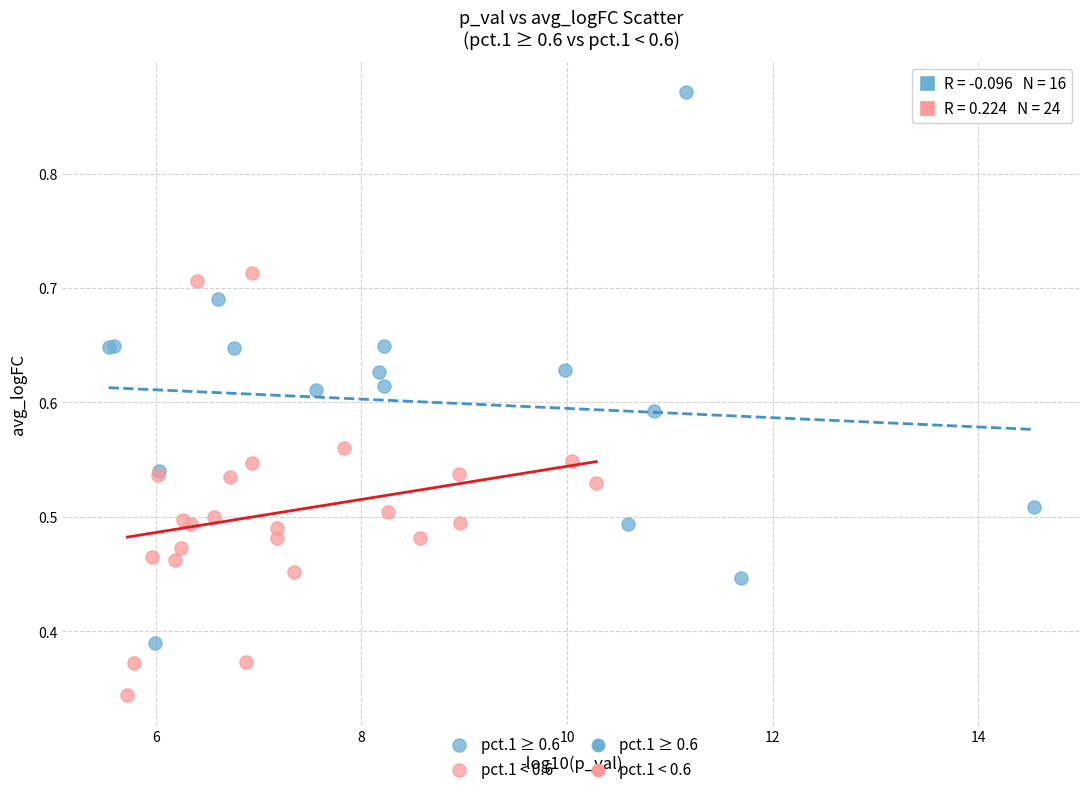

Which series reaches the minimum Y coordinate?

pct.1 < 0.6